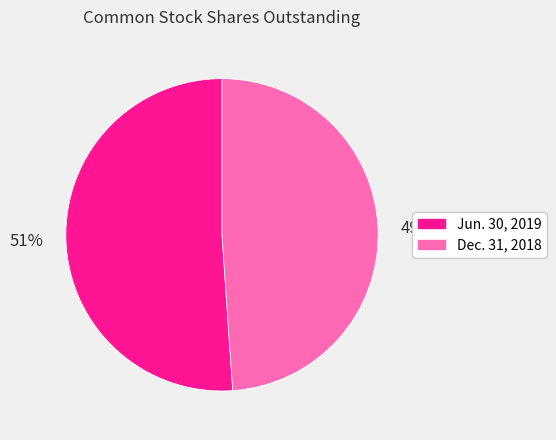

To the nearest percent, what percentage of the pie is Jun. 30, 2019?

51%